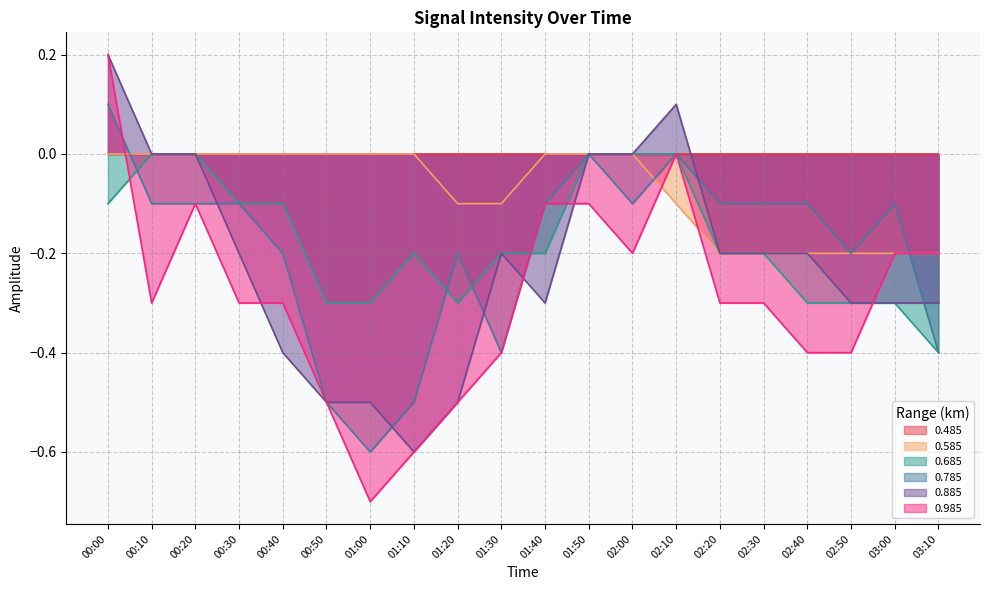

Which series has the largest total across all categories?

0.585